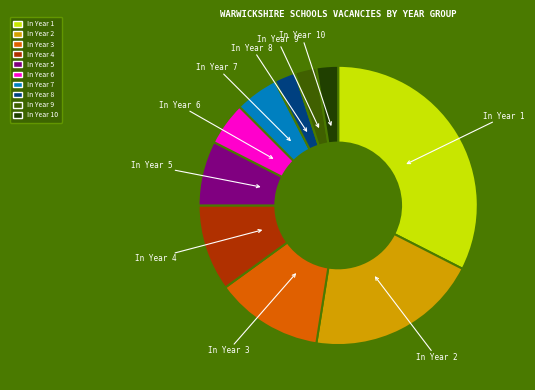

Does any single category account for the majority?

No